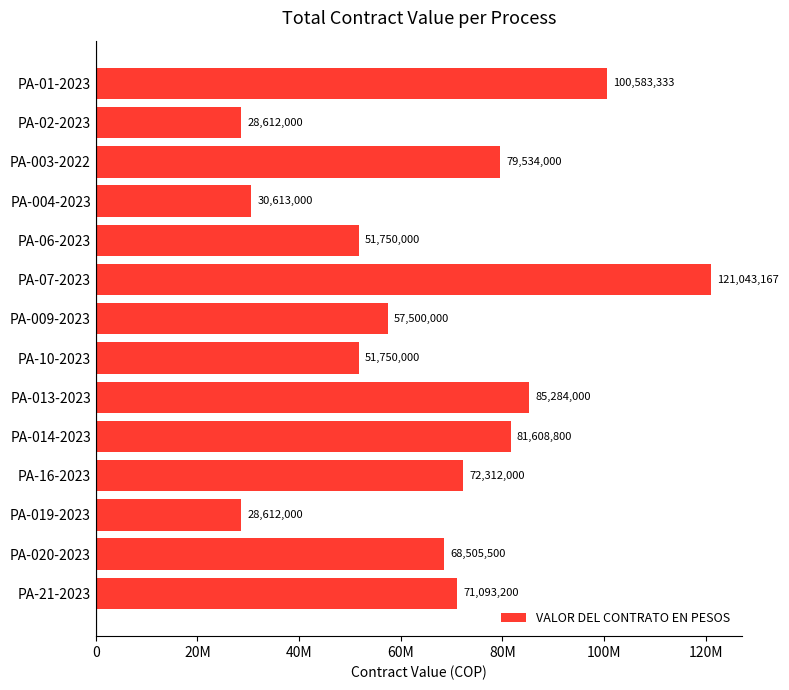

Are the bars horizontal?

Yes